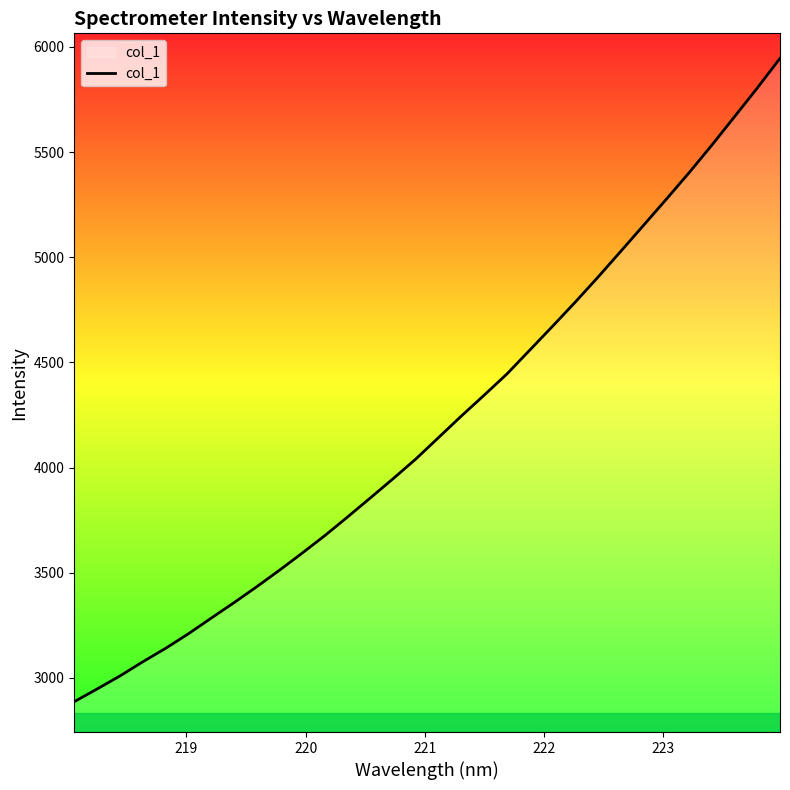

What is the greatest value displayed?

5945.5